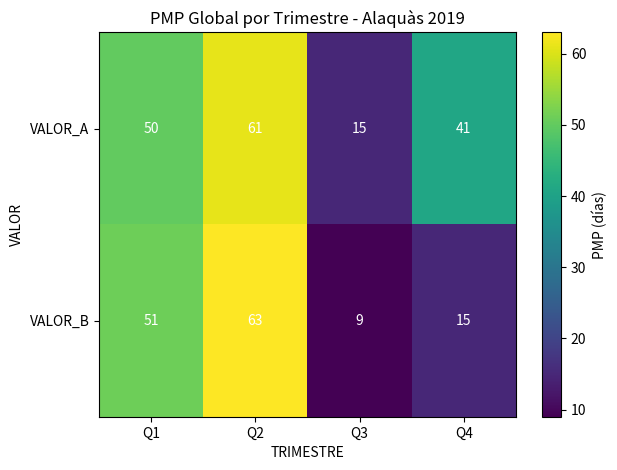

List the series in order of their peak value, lowest first.

VALOR_A, VALOR_B